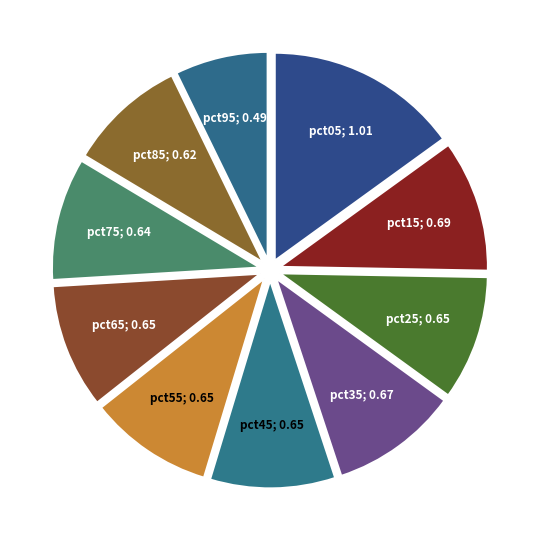

How many slices are in this pie chart?

10